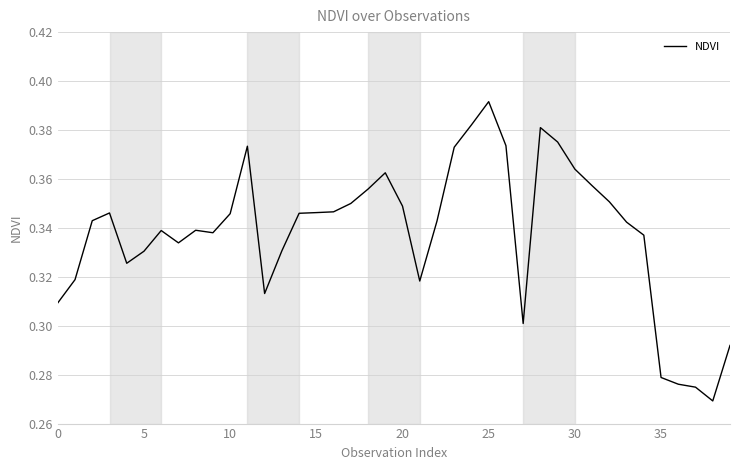

Count the number of categories in the chart.

40